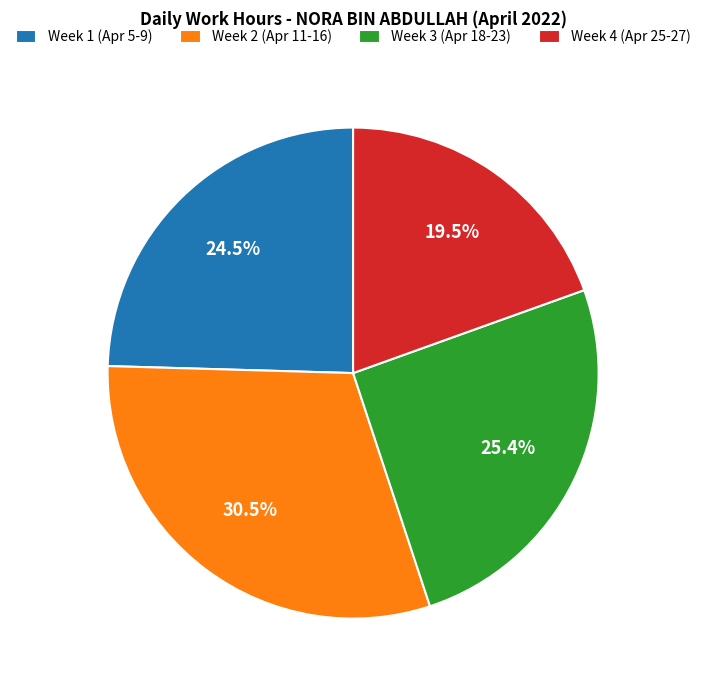

Rank the categories by value from highest to lowest.

Week 2 (Apr 11-16), Week 3 (Apr 18-23), Week 1 (Apr 5-9), Week 4 (Apr 25-27)